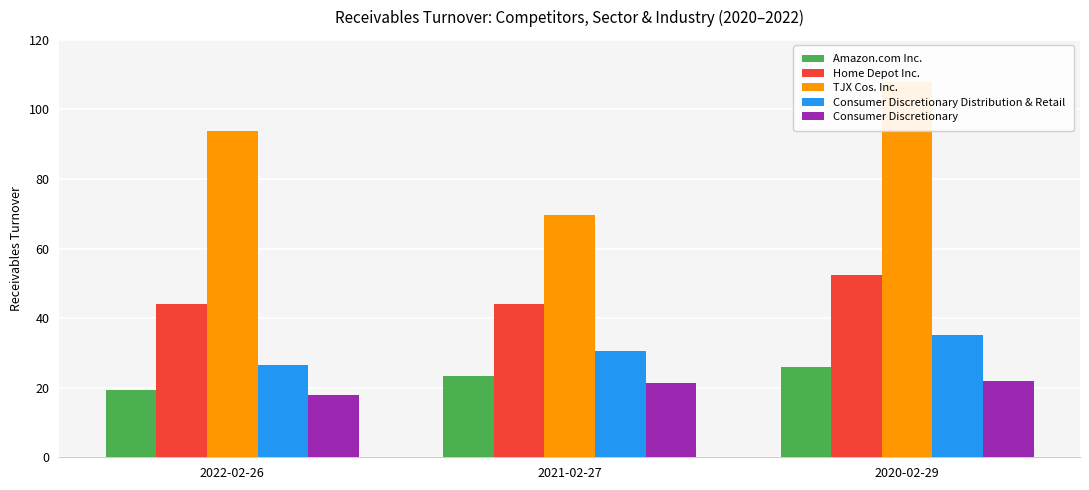

The Consumer Discretionary Distribution & Retail series shows 45.3 at 2021-02-27. True or false?

False